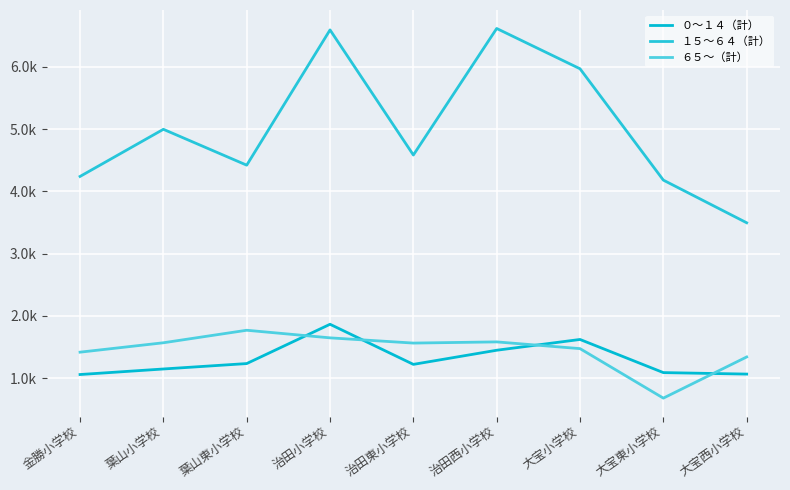

What is the label of the 4th point from the left?

治田小学校